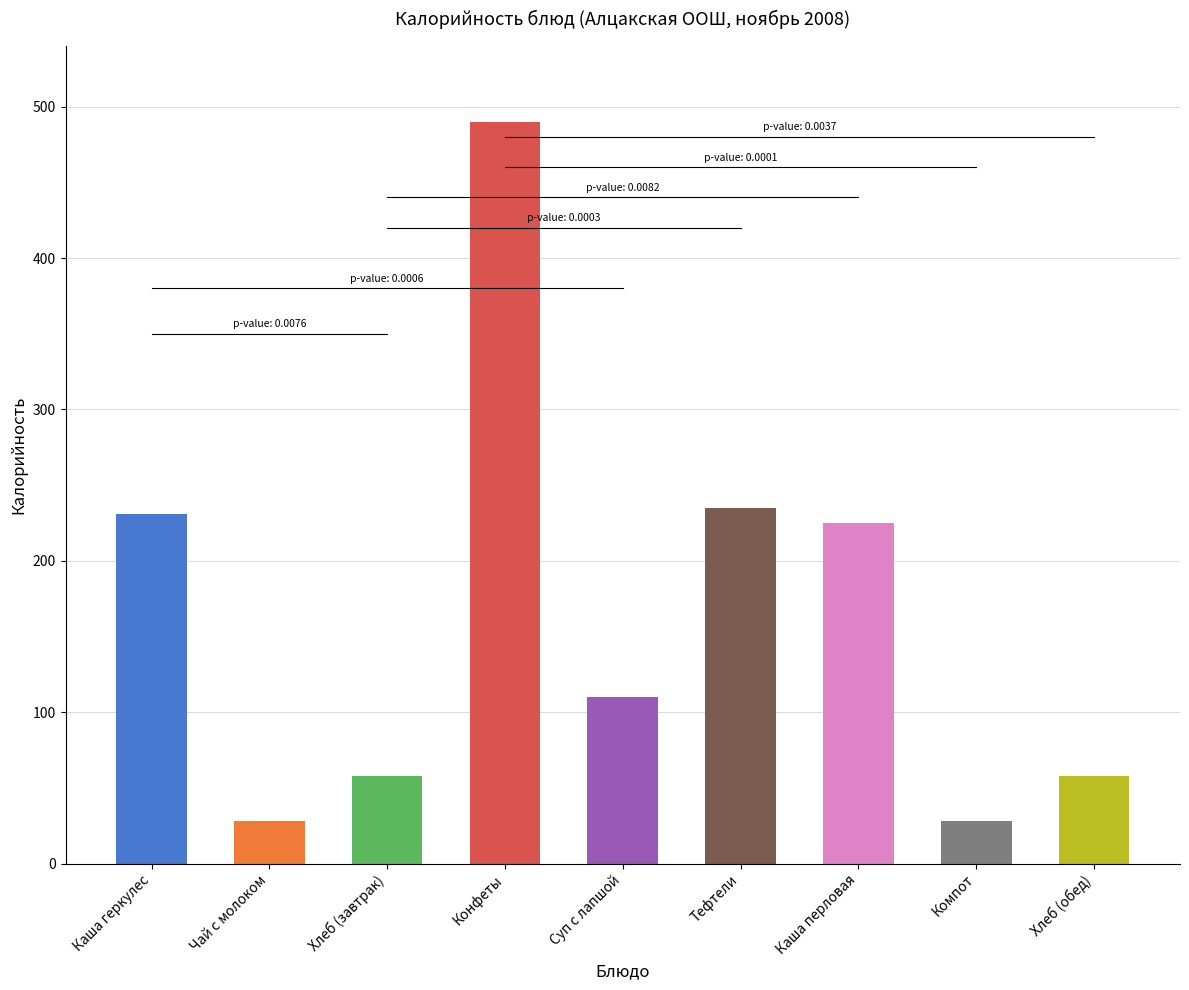

What value does the data have at Конфеты?

490.0